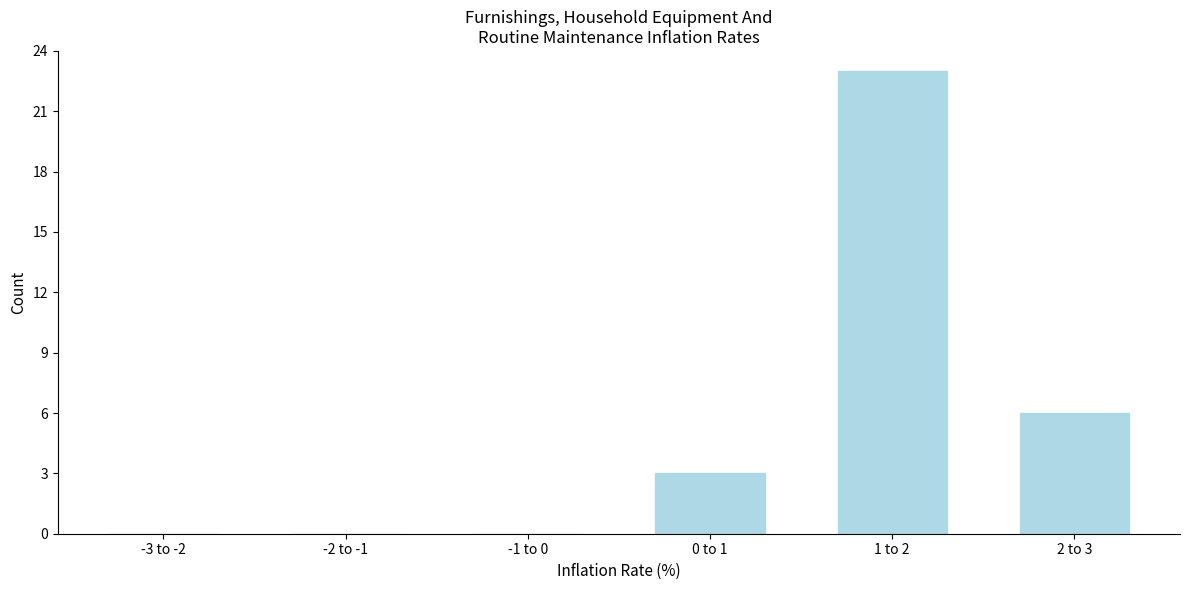

Reading left to right, what are all the values shown in this chart?

-3 to -2=0	-2 to -1=0	-1 to 0=0	0 to 1=3	1 to 2=23	2 to 3=6